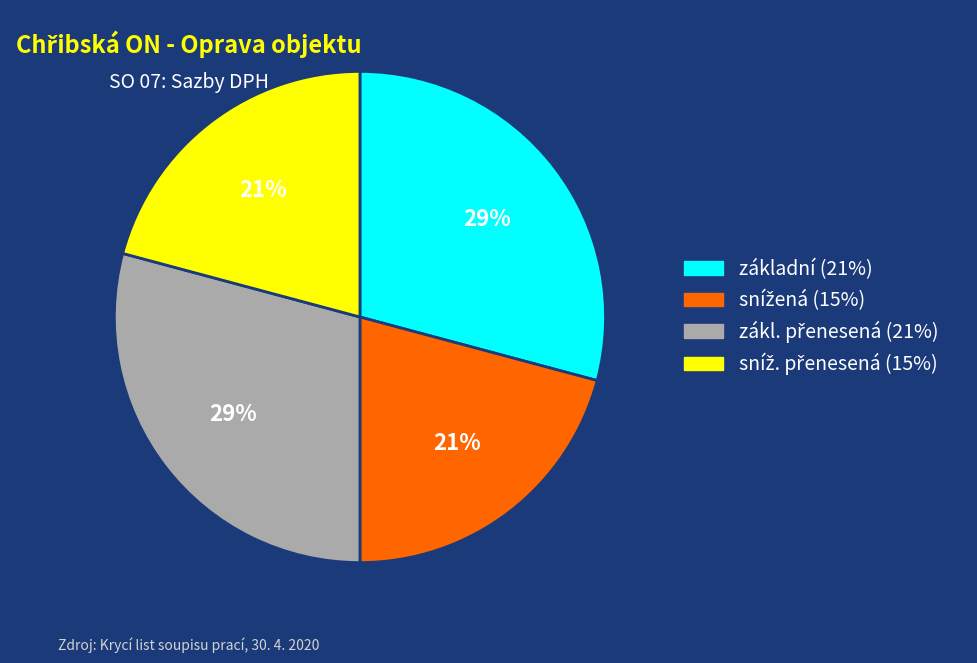

To the nearest percent, what is the difference between the largest and smallest slice percentages?

8%